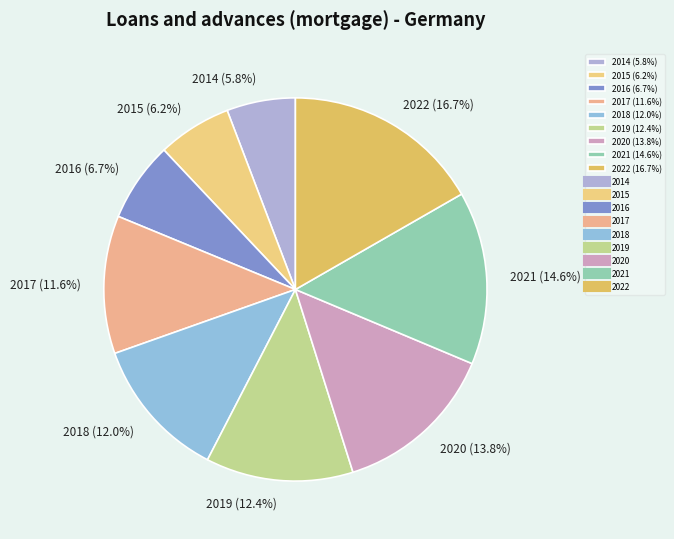

To the nearest percent, what is the average slice percentage?

11%